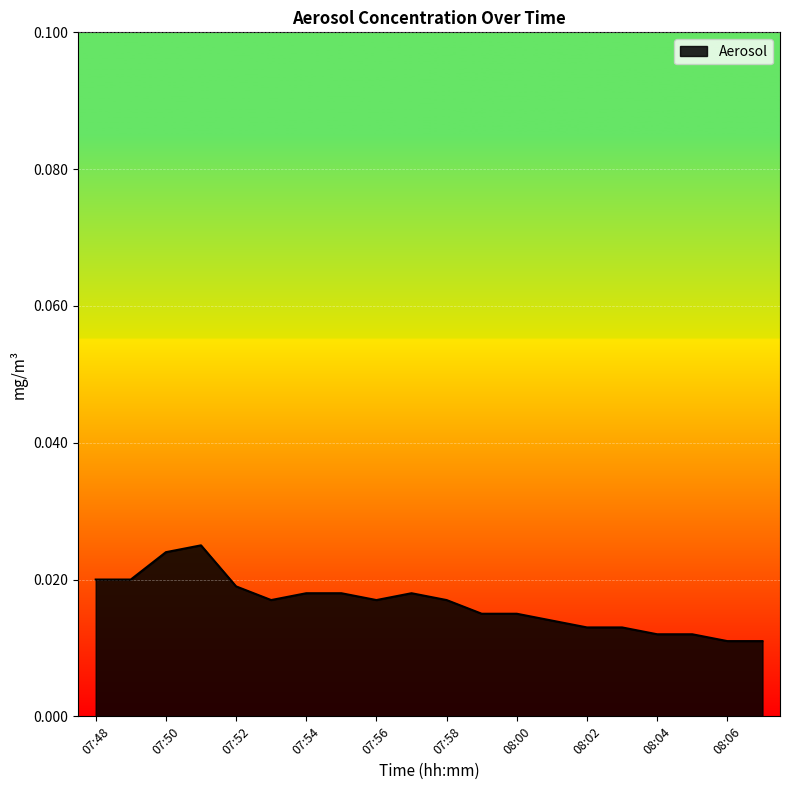

Is this an area chart (filled region under the line)?

Yes